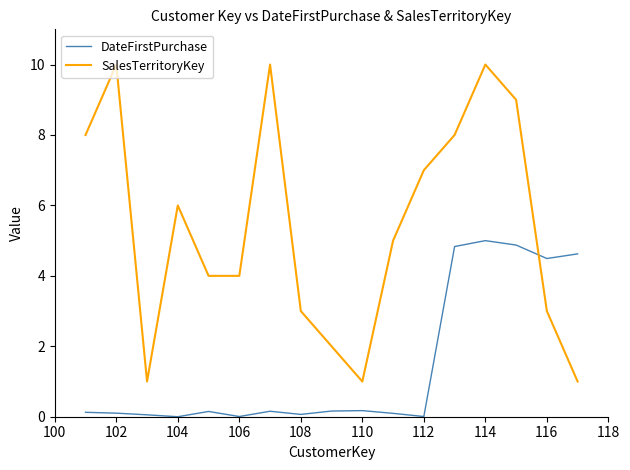

Which series has the largest range (max minus min)?

SalesTerritoryKey